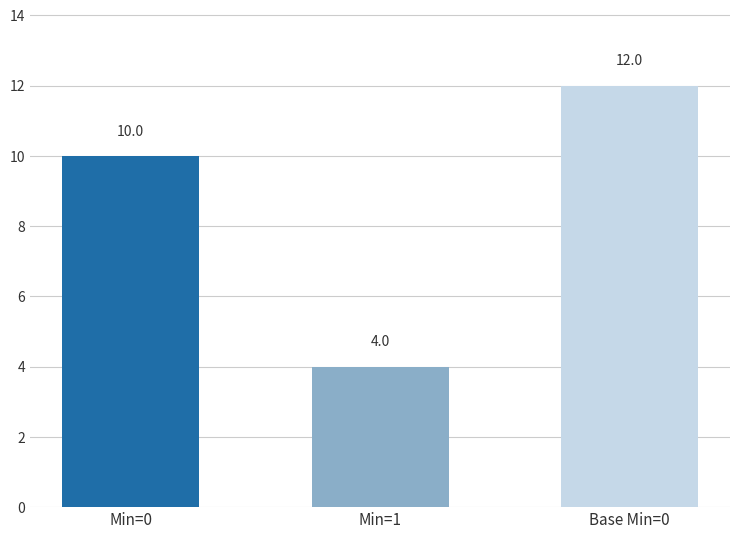

How many values are between 4 and 12?

3